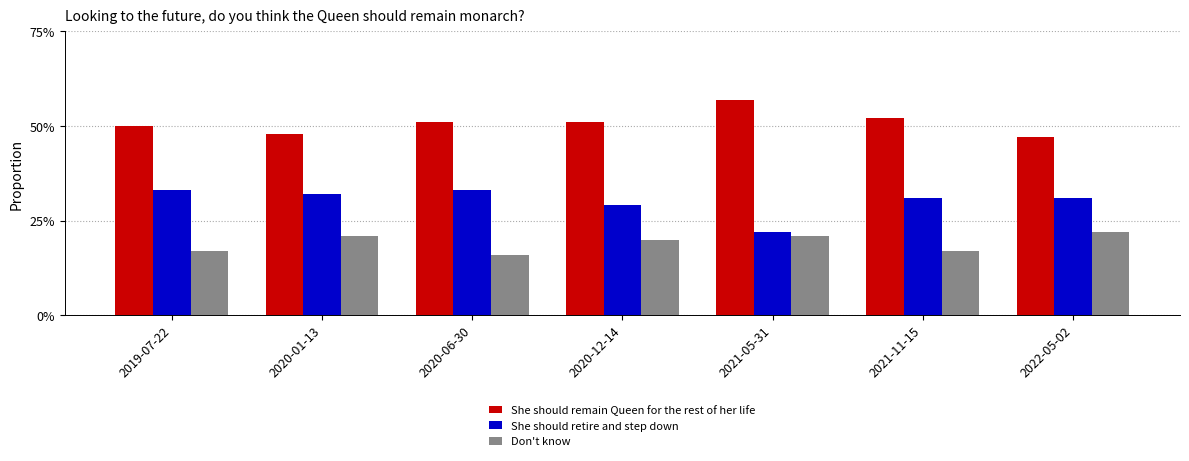

Reading left to right, what are all the values shown in this chart?

She should remain Queen for the rest of her life: 2019-07-22=0.5	2020-01-13=0.5	2020-06-30=0.5	2020-12-14=0.5	2021-05-31=0.6	2021-11-15=0.5	2022-05-02=0.5
She should retire and step down: 2019-07-22=0.3	2020-01-13=0.3	2020-06-30=0.3	2020-12-14=0.3	2021-05-31=0.2	2021-11-15=0.3	2022-05-02=0.3
Don't know: 2019-07-22=0.2	2020-01-13=0.2	2020-06-30=0.2	2020-12-14=0.2	2021-05-31=0.2	2021-11-15=0.2	2022-05-02=0.2